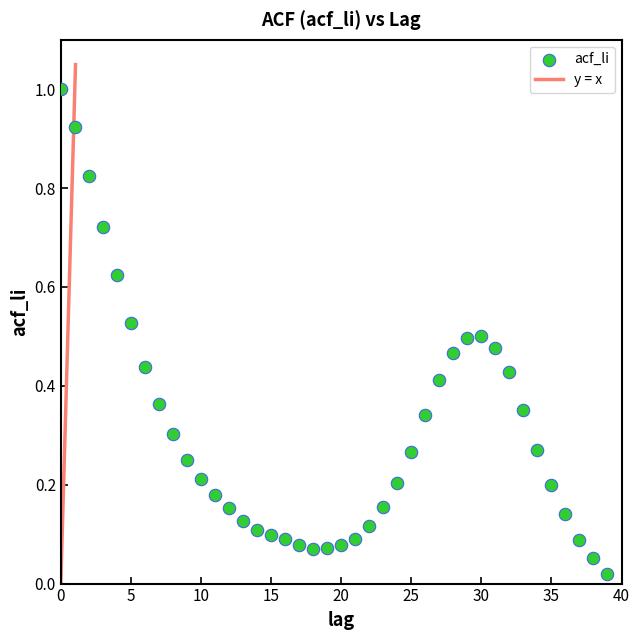

What is the range of Y values (max minus min)?

1.0